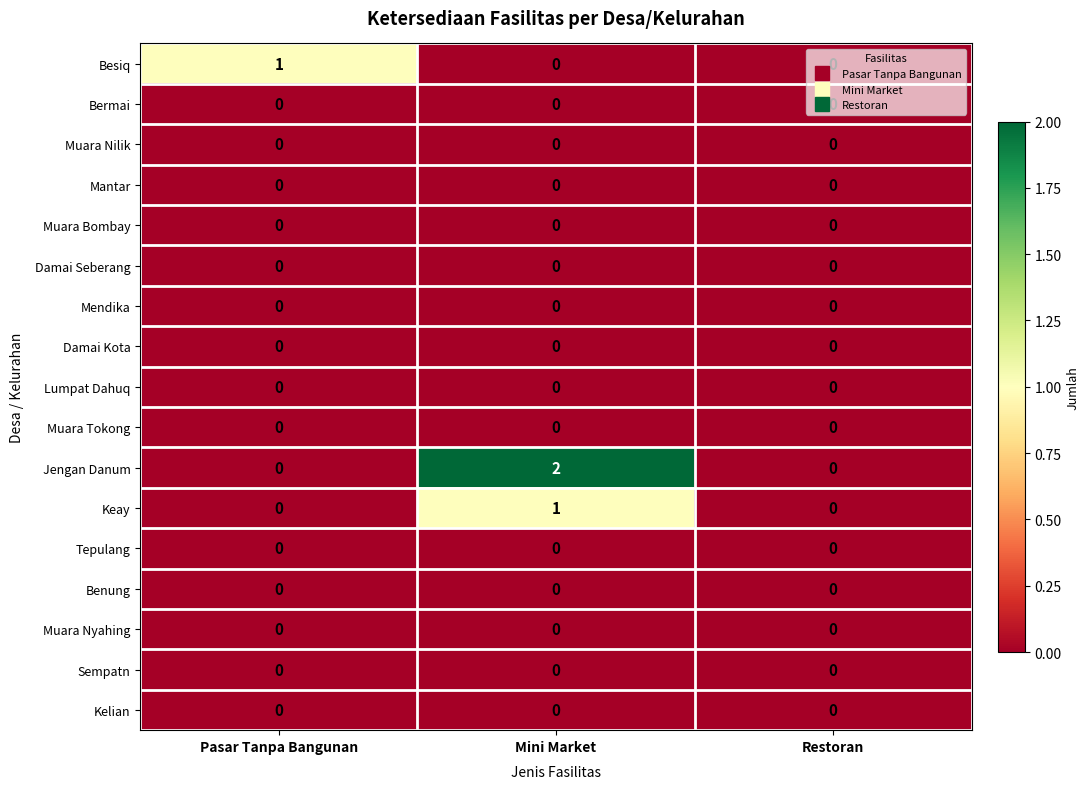

Is it true that Lumpat Dahuq equals 0 at Mini Market?

True